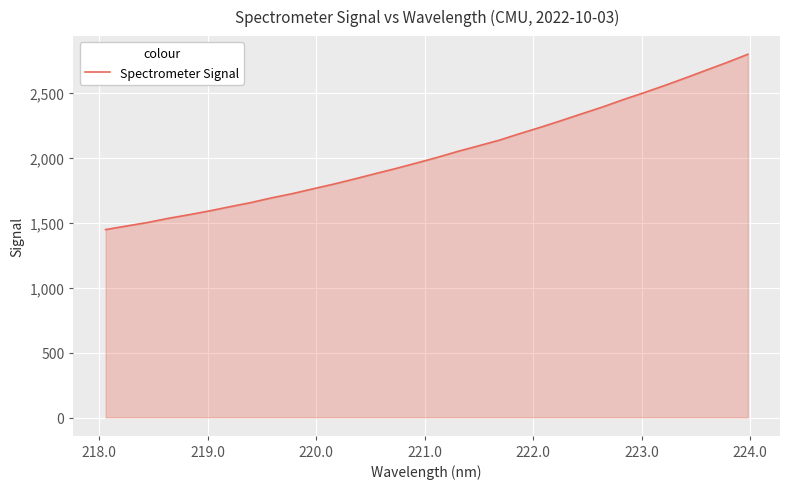

What is the minimum value shown in the chart?

1446.9